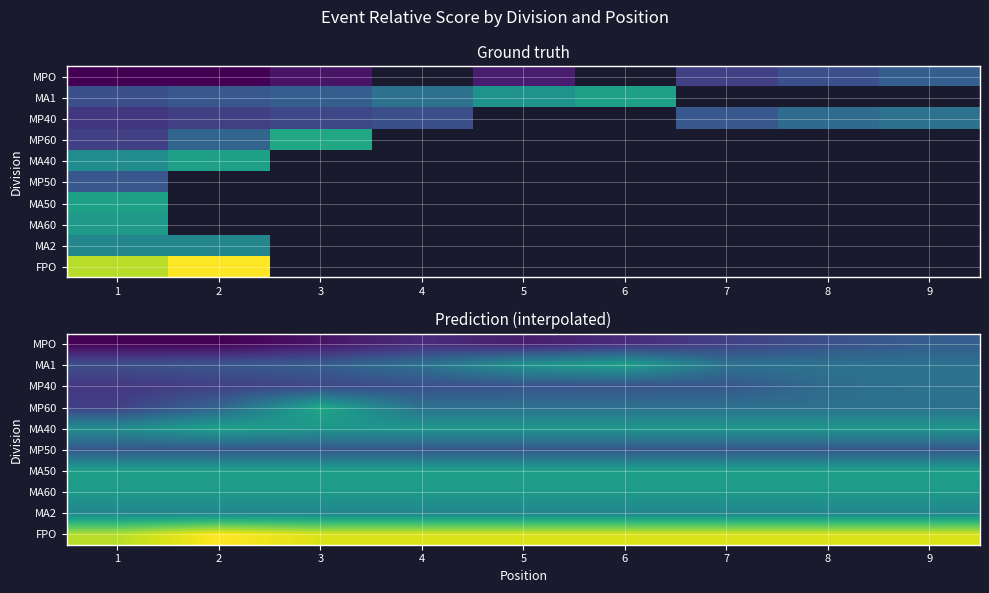

What is the spread (max minus min) of values at 5?

32.0